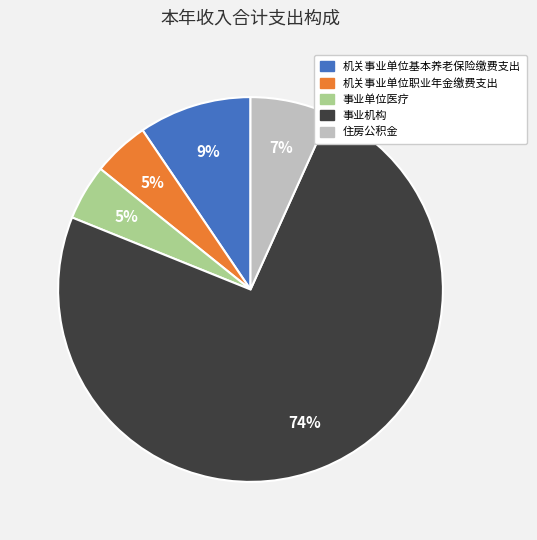

To the nearest percent, what portion does 事业单位医疗 represent?

5%